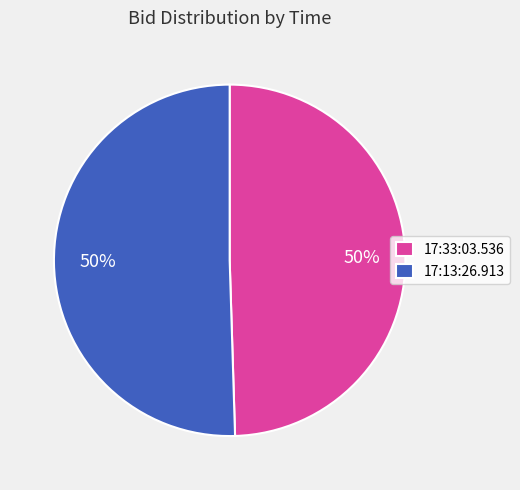

What percentage is the 17:13:26.913 slice, to the nearest percent?

50%